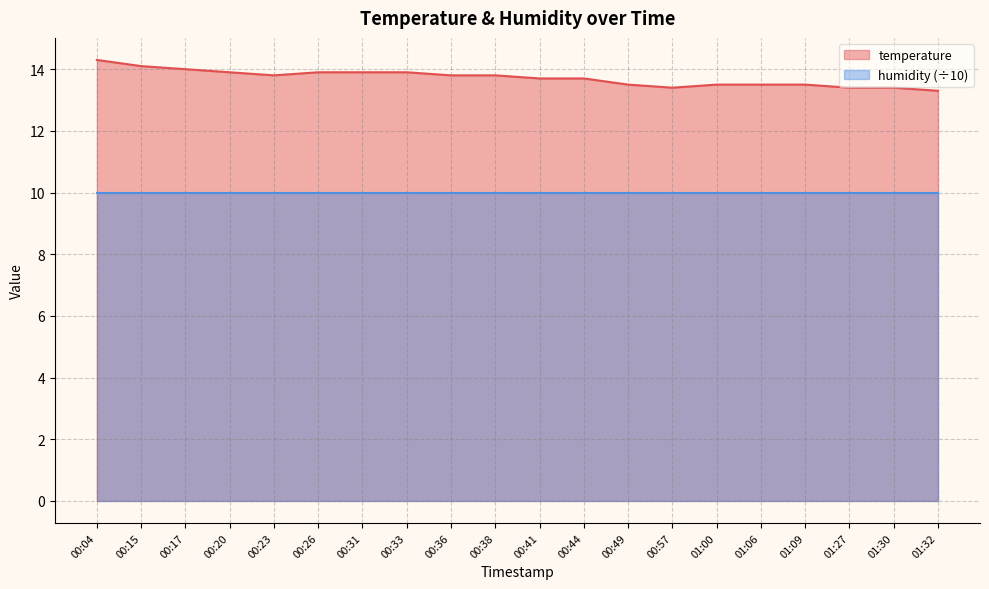

What is the value of the 15th point from the left?

13.5